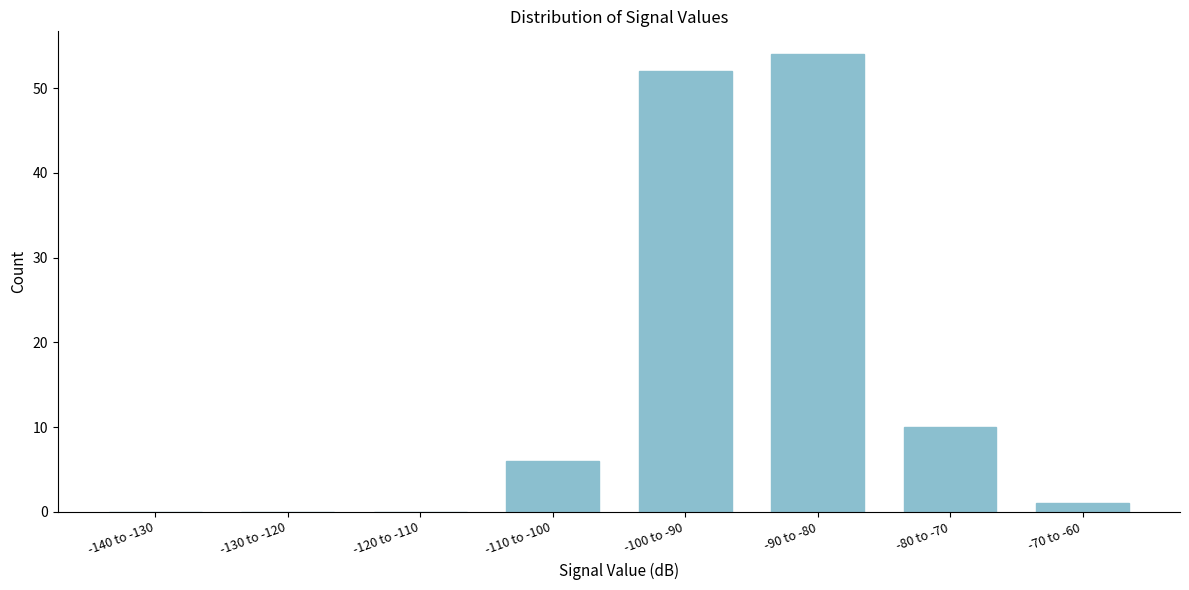

Reading left to right, list all the values displayed in this chart.

-140 to -130=0	-130 to -120=0	-120 to -110=0	-110 to -100=6	-100 to -90=52	-90 to -80=54	-80 to -70=10	-70 to -60=1